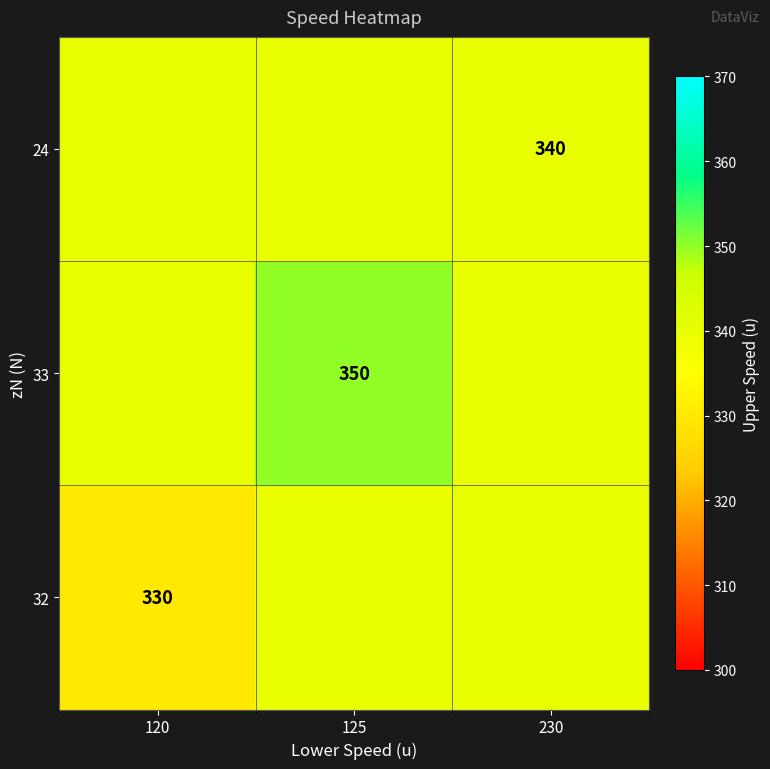

Is it true that 24 equals 340 at 230?

True